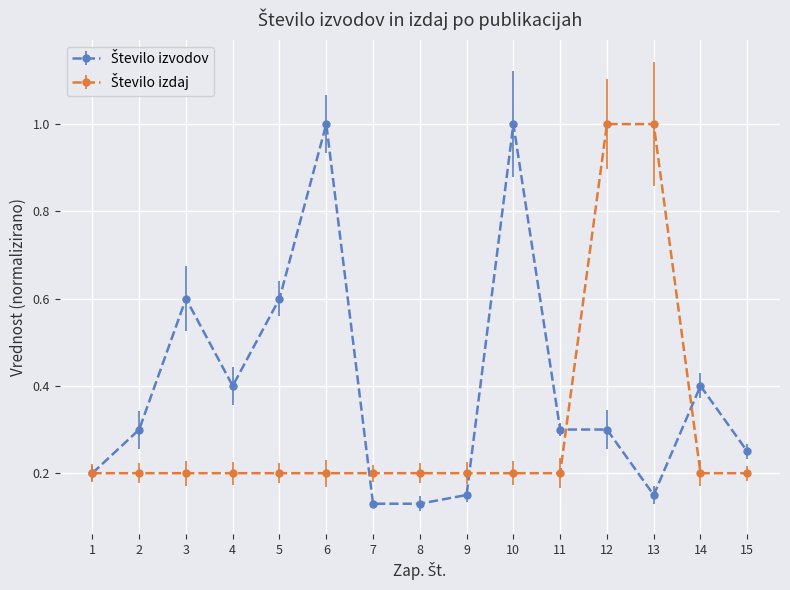

What is the maximum value shown in the chart?

1.0